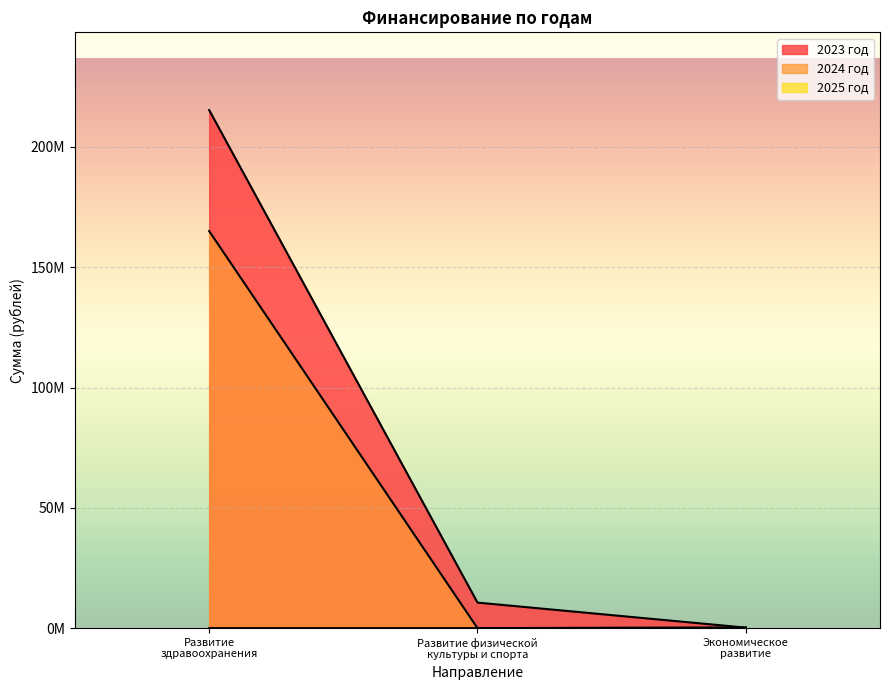

Between Развитие здравоохранения and Экономическое развитие, which series saw the biggest shift?

2023 год